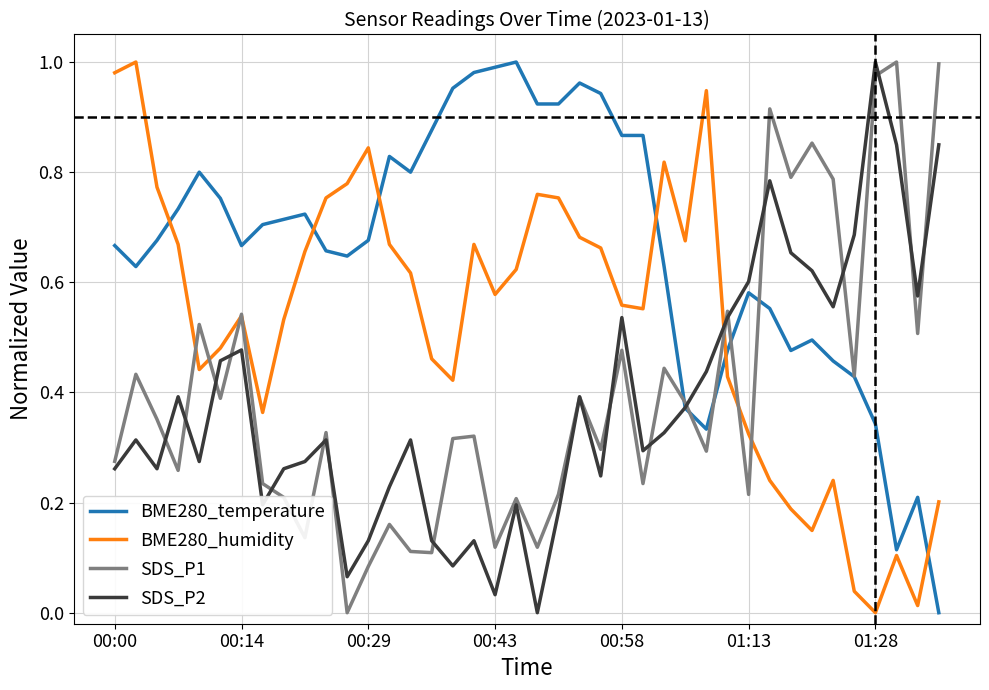

Which series has the largest total across all categories?

BME280_temperature